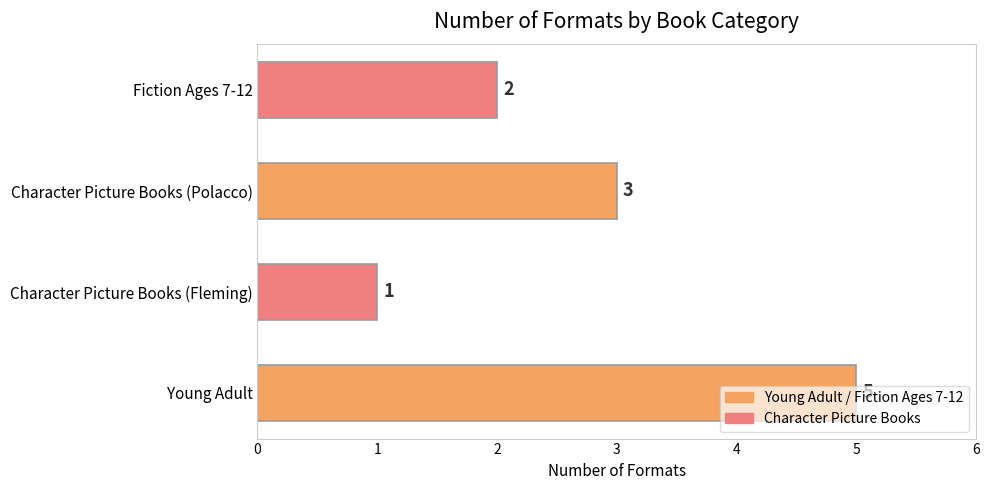

What is the change in value from Character Picture Books (Fleming) to Fiction Ages 7-12?

+1